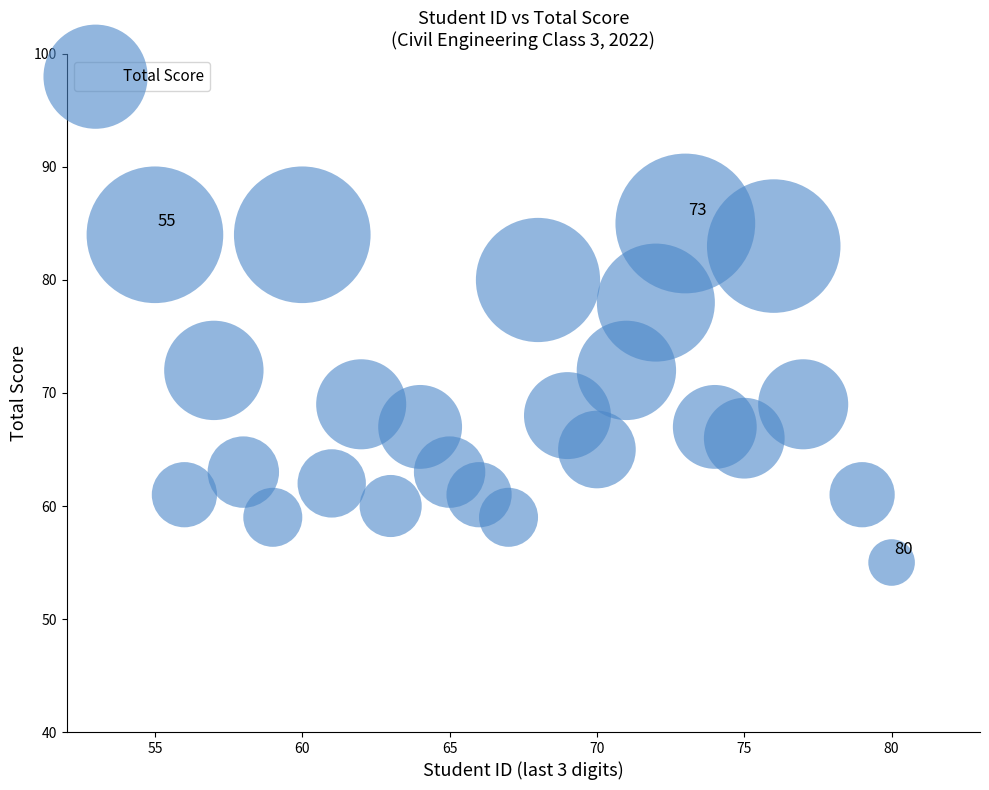

What is the range of Y values (max minus min)?

30